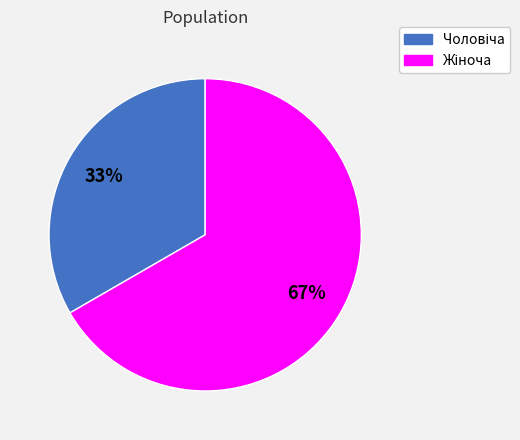

To the nearest percent, what is the average slice percentage?

50%